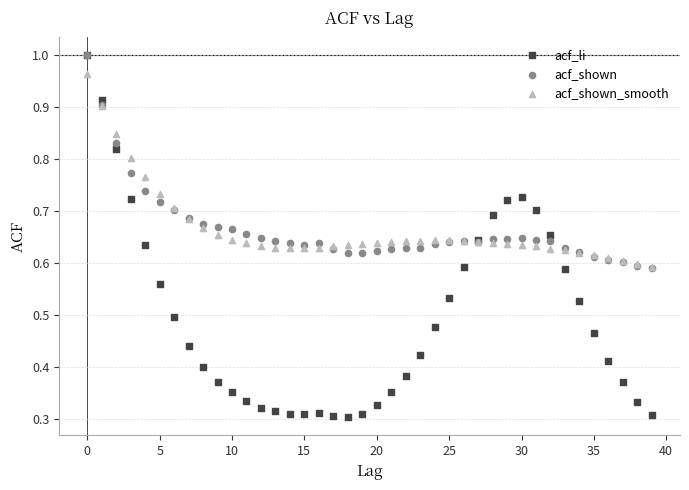

Which series reaches the minimum Y coordinate?

acf_li